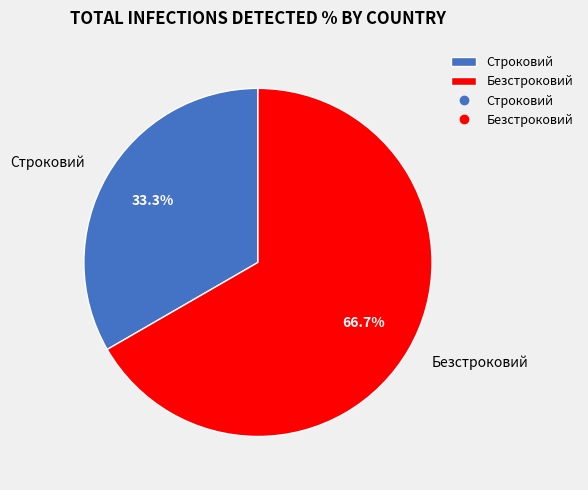

To the nearest percent, what is the combined percentage of Безстроковий and Строковий?

100%